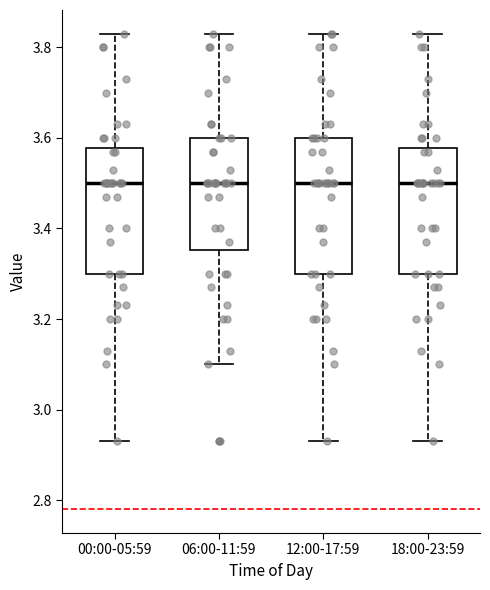

Where does the upper whisker of the box for 12:00-17:59 end on the y-axis? The values are not printed on the chart, so give them approximately, as read against the axis.

3.84